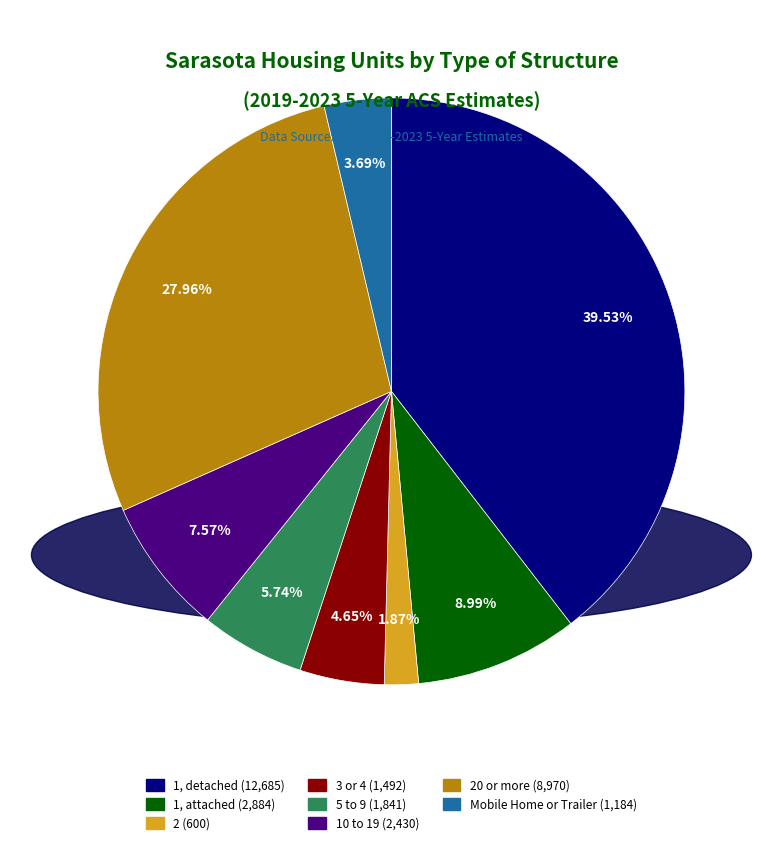

Does any single category account for the majority?

No